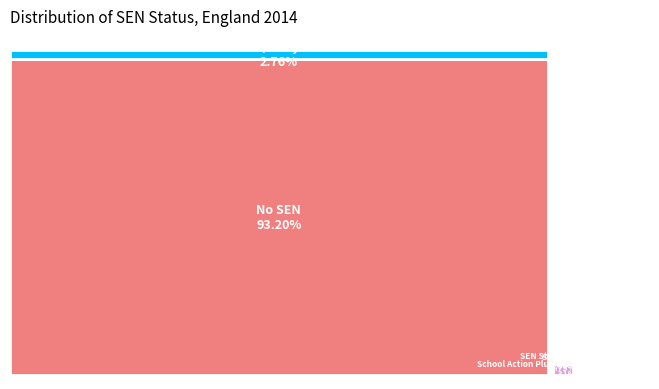

To the nearest percent, what is the difference between the School Action/Early Years Action and Statement slice percentages?

2%